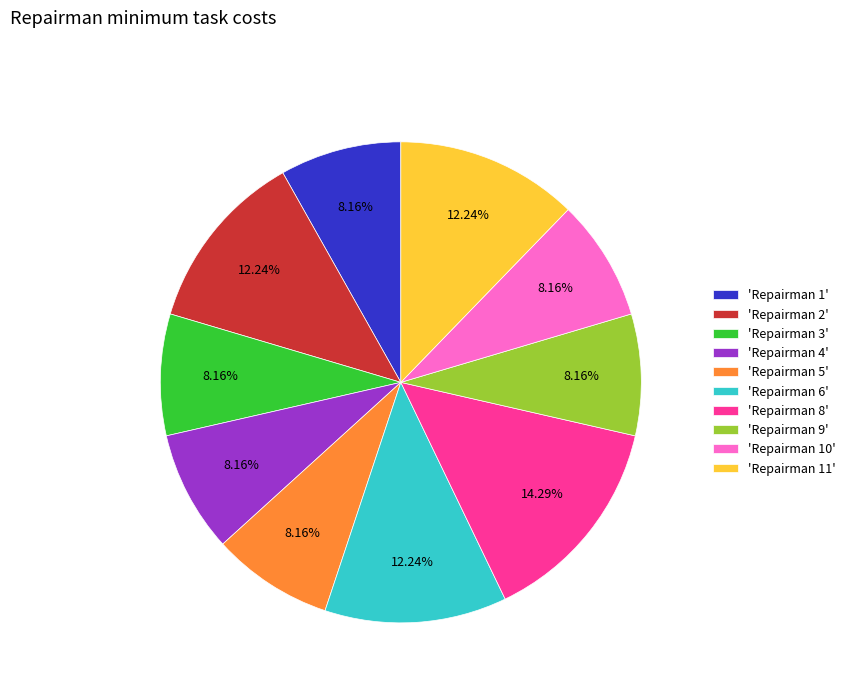

Approximately how many times larger is the value at 'Repairman 10' compared to 'Repairman 9'?

1.0